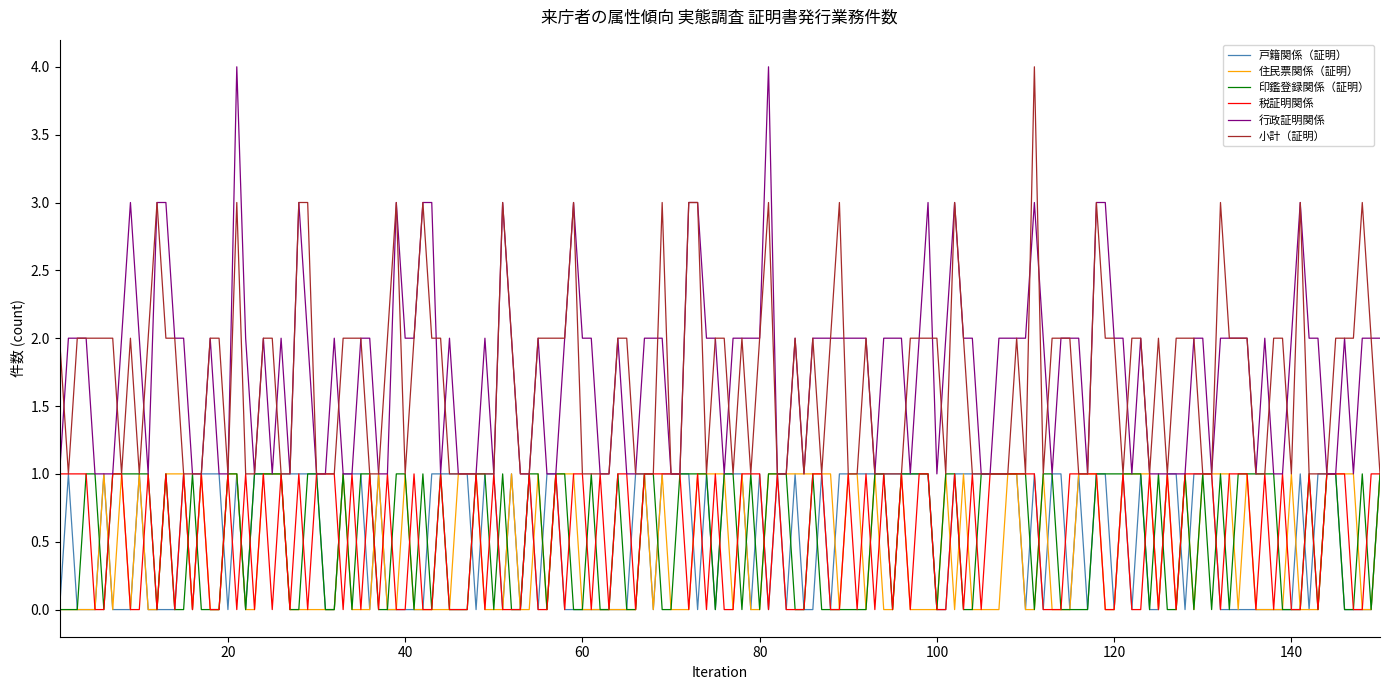

What is the greatest value displayed?

4